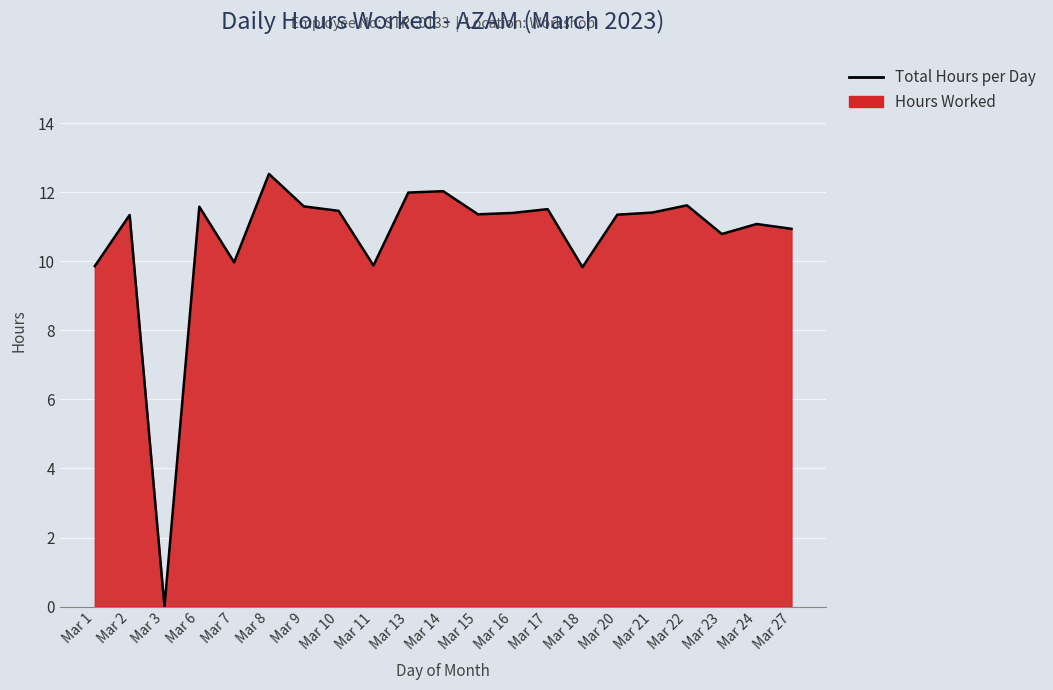

What is the value of the 15th point from the left?

9.8